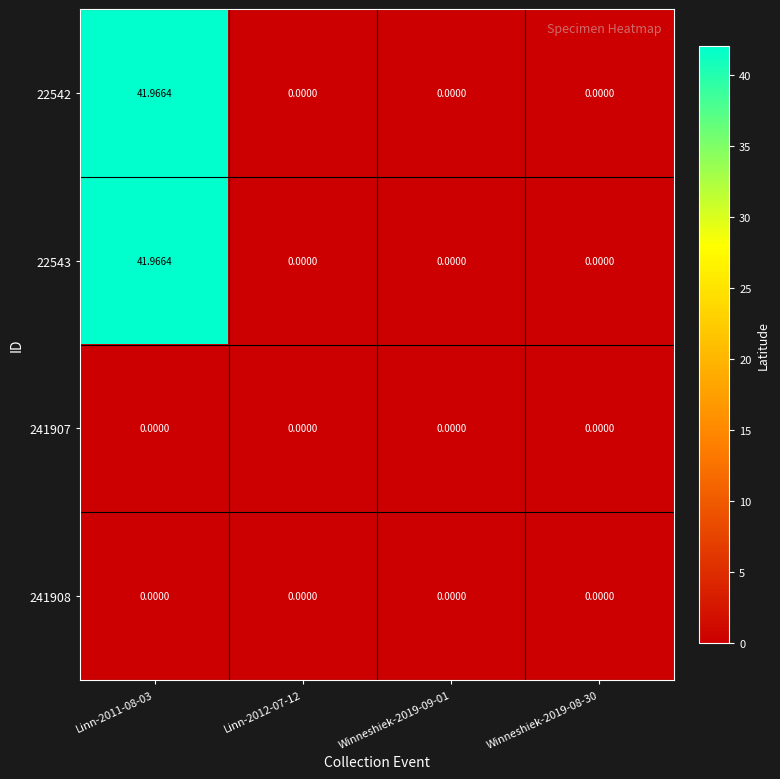

Count the number of data series in this chart.

4